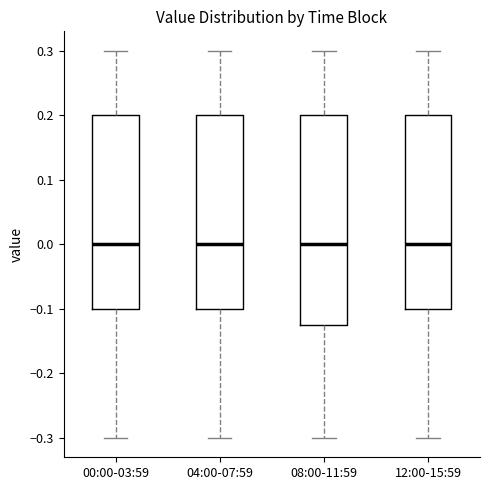

Which box is the tallest, from its lower edge to its upper edge?

08:00-11:59